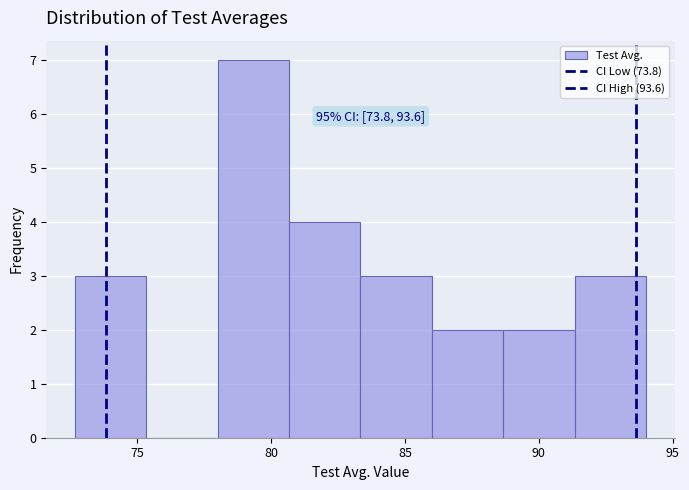

Which range on the x-axis has the tallest bar?

78.0 to 80.5